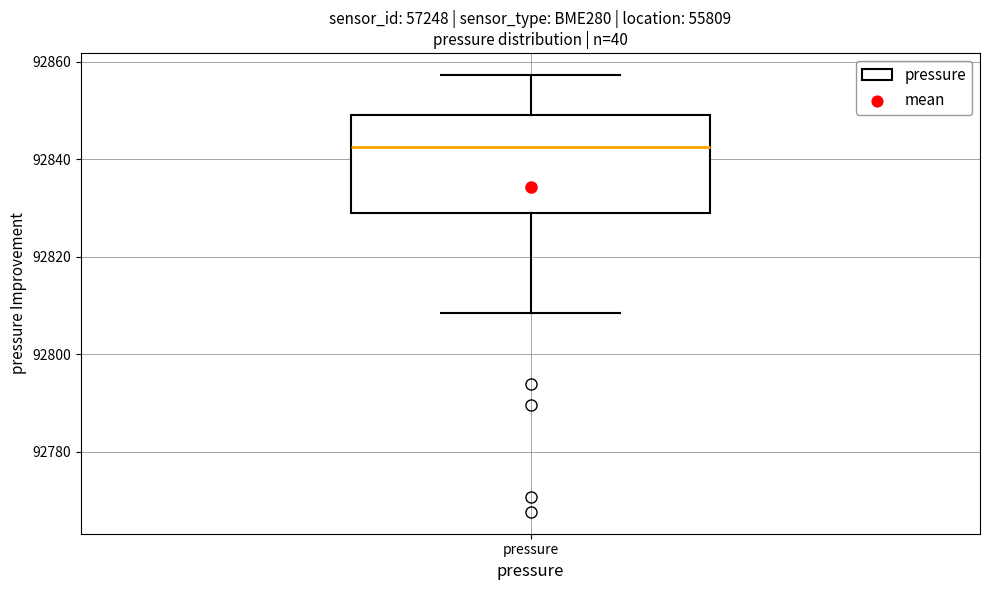

Transcribe this box plot: give where the median line is, the range the box spans, and where the two whiskers end, as read against the y-axis. The values are not printed on the chart, so give them approximately, as read against the axis.

median 92842, box 92830 to 92850, whiskers 92808 to 92858